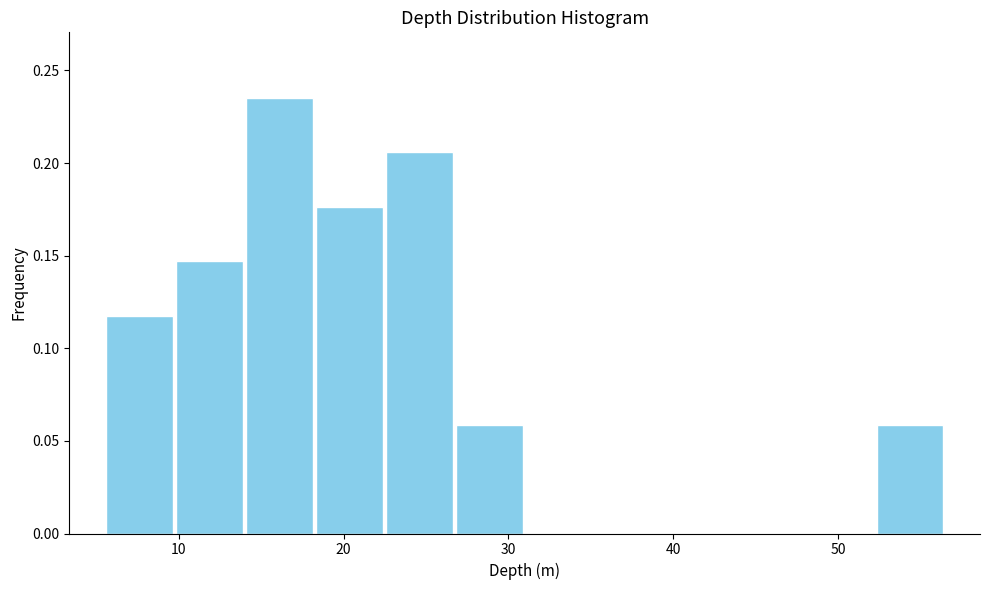

Reading left to right, list every bar in this chart as the range it spans on the x-axis followed by its height. Neither the bar edges nor the heights are printed on the chart, so give them approximately, as read against the axes.

5 to 10: 0.120
10 to 14: 0.145
14 to 18: 0.235
18 to 22: 0.175
22 to 27: 0.205
27 to 31: 0.060
31 to 35: 0
35 to 39: 0
39 to 44: 0
44 to 48: 0
48 to 52: 0
52 to 57: 0.060